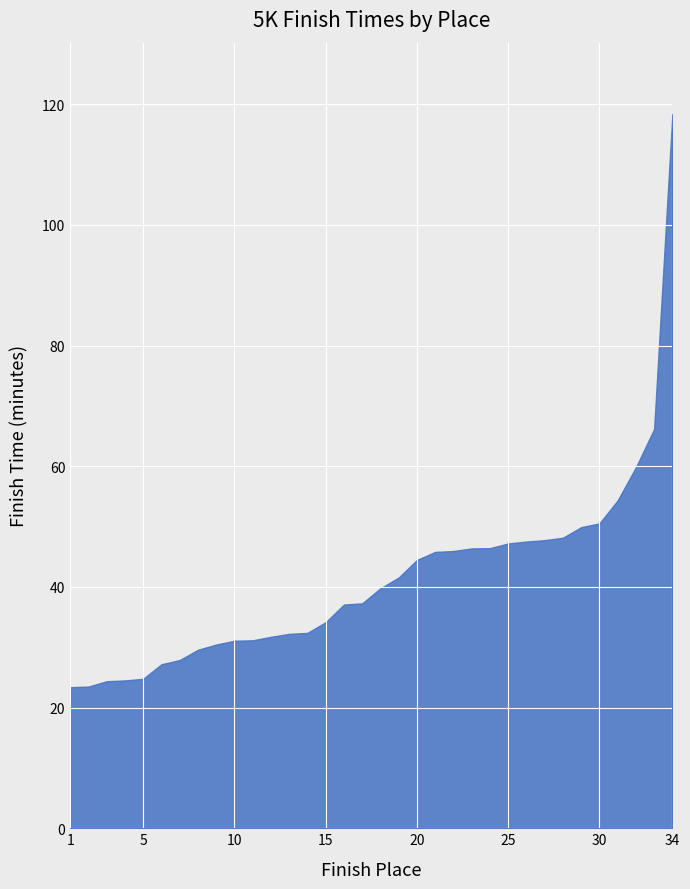

How many series are shown in this chart?

1